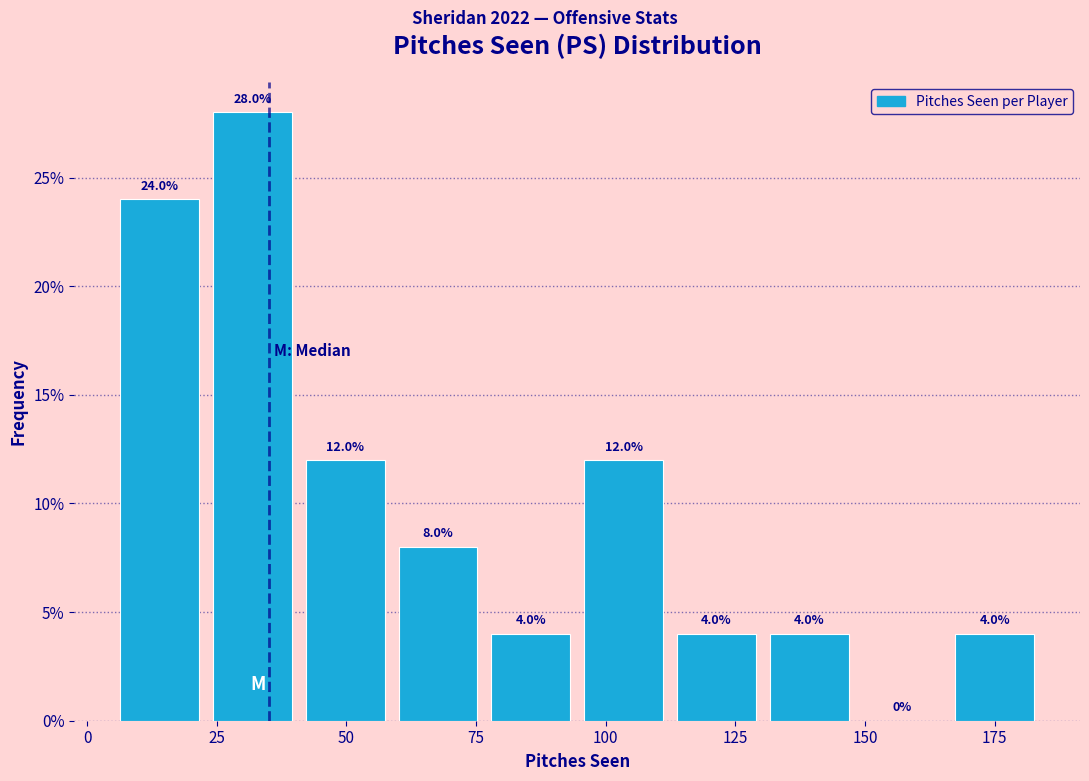

Read against the x-axis, roughly where is the centre of the tallest bar?

30